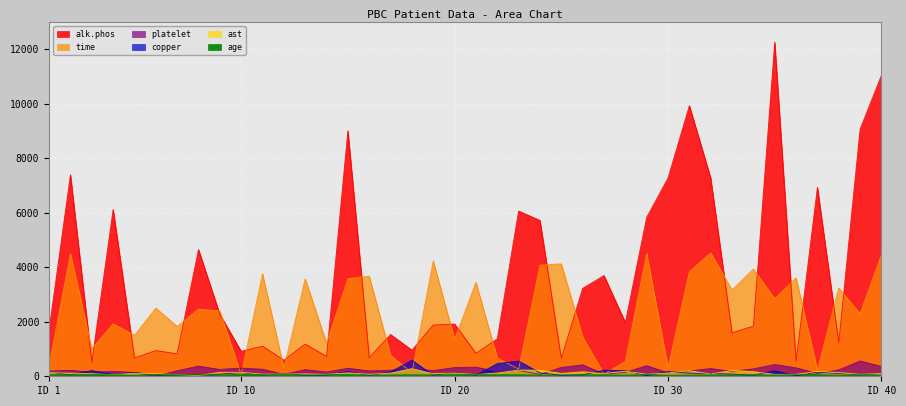

What is the spread (max minus min) of values at 2?

7340.0